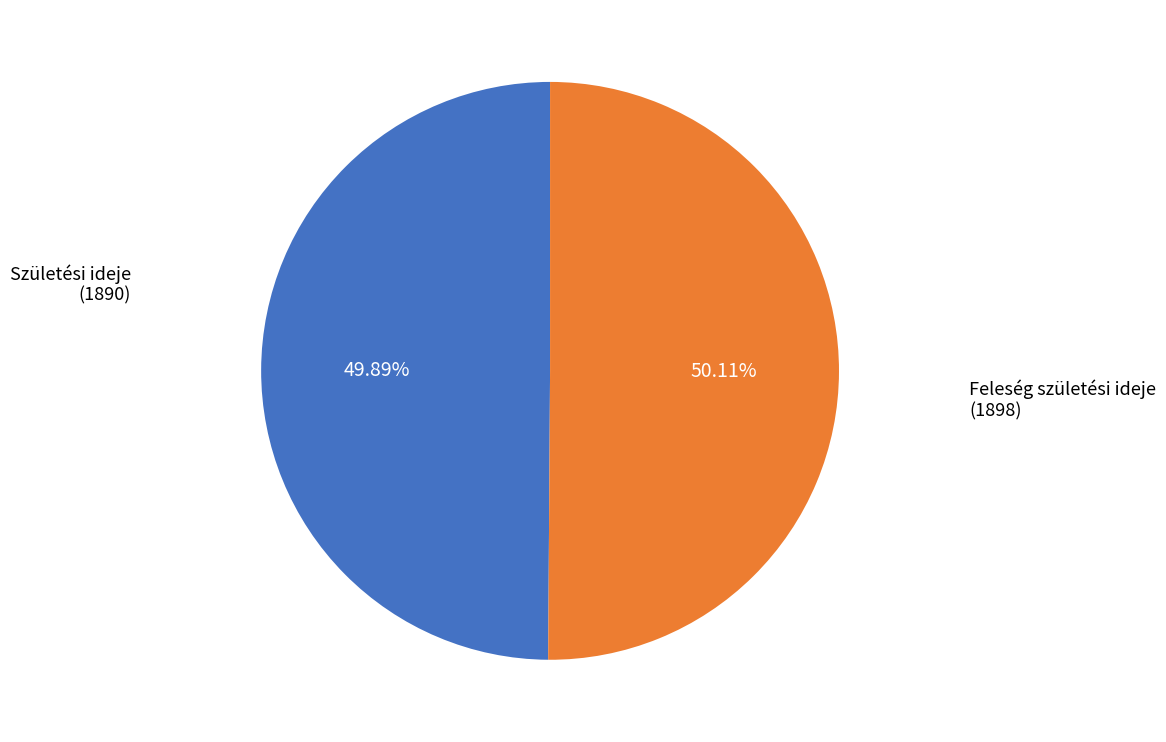

Does any single category account for the majority?

Yes